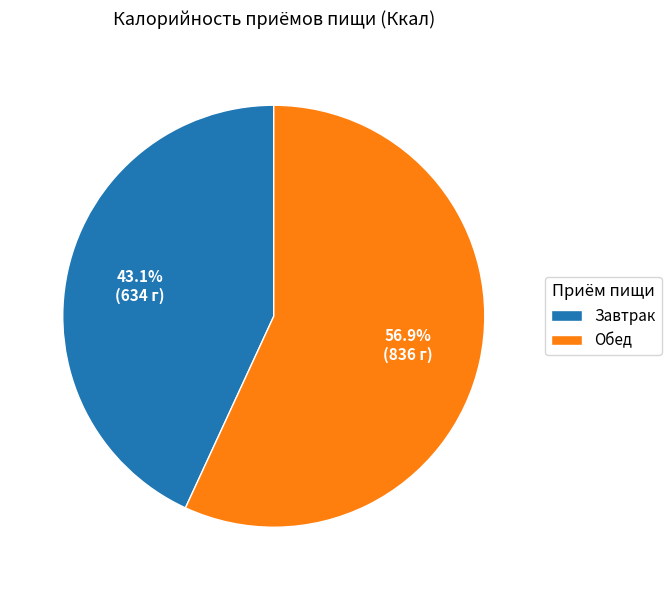

What percentage is NOT represented by Завтрак?

56.9%